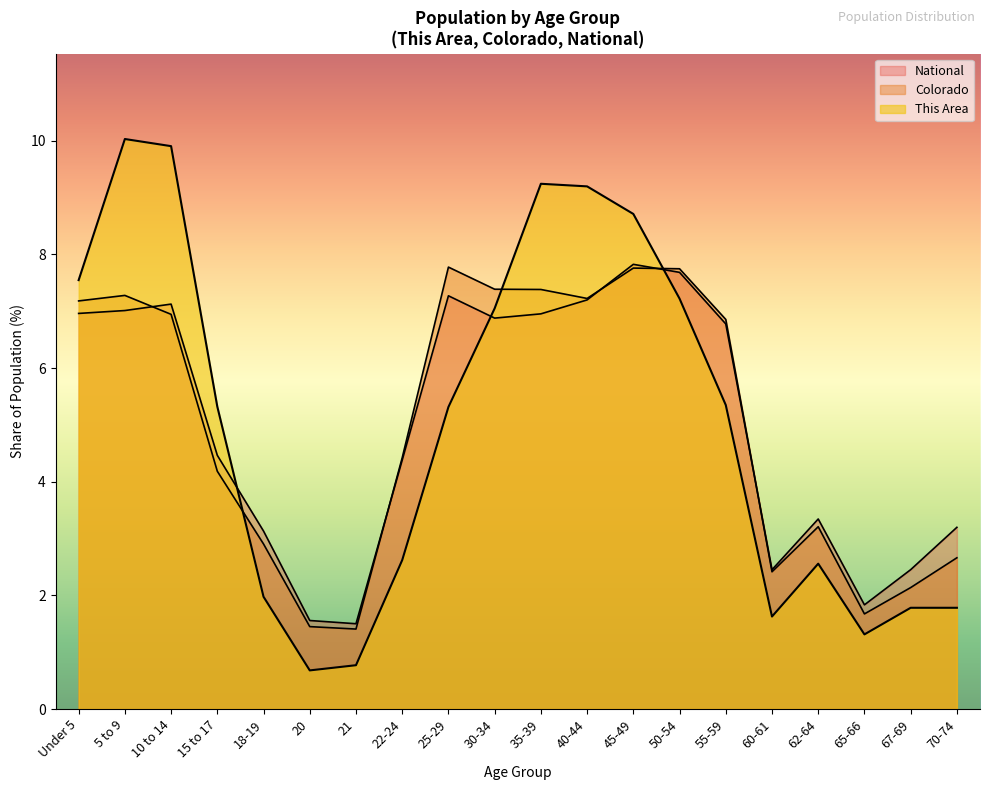

Which series has the largest total across all categories?

This Area